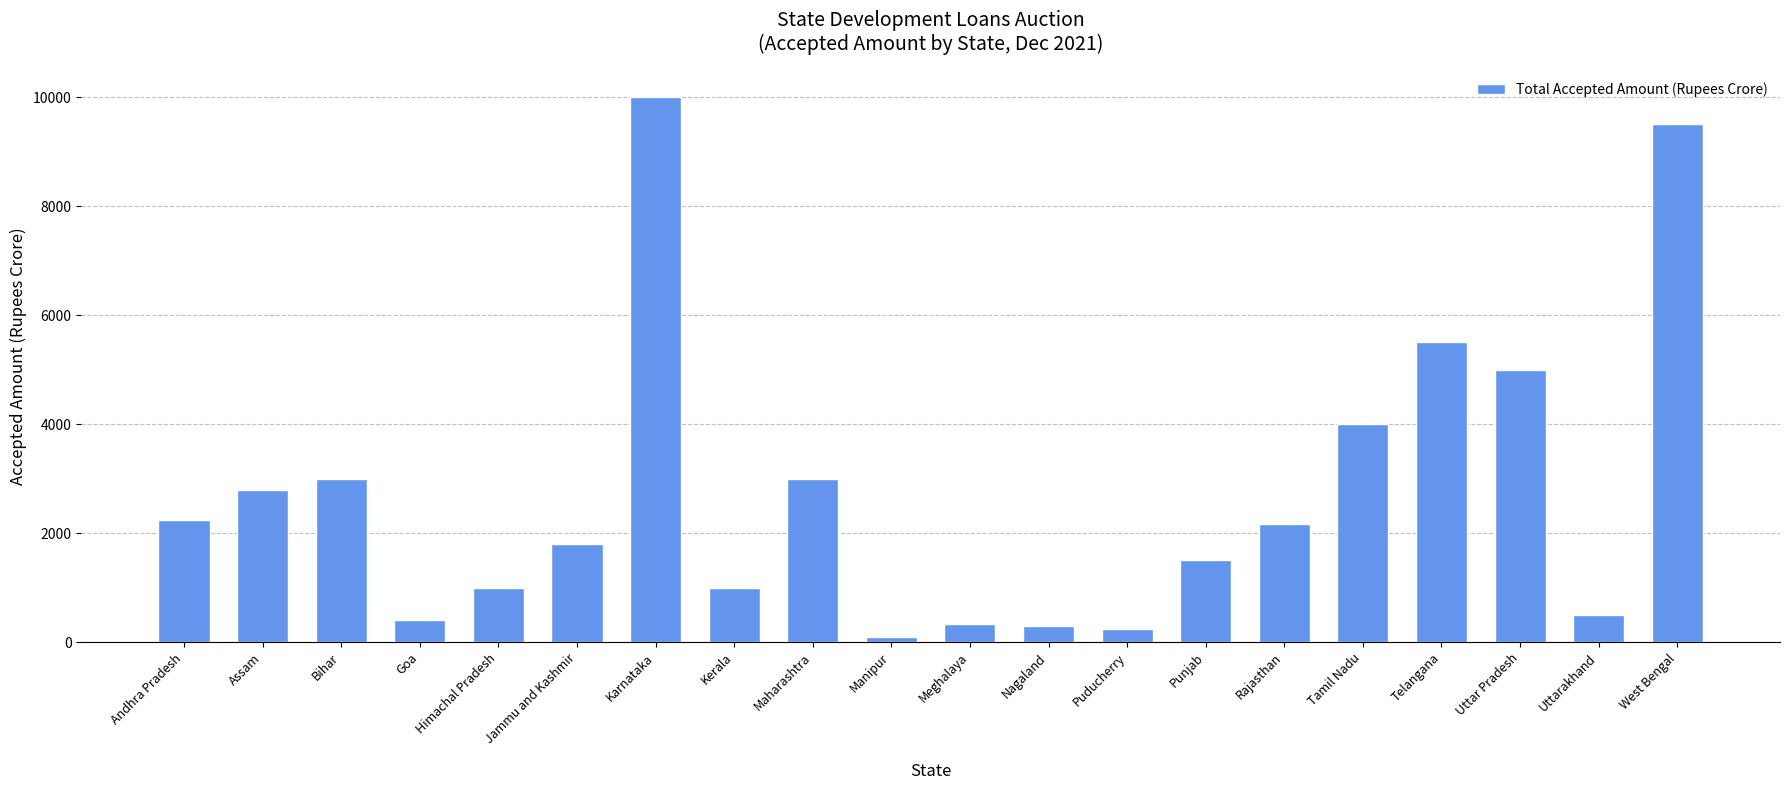

What is the change in value from Bihar to West Bengal?

+6500